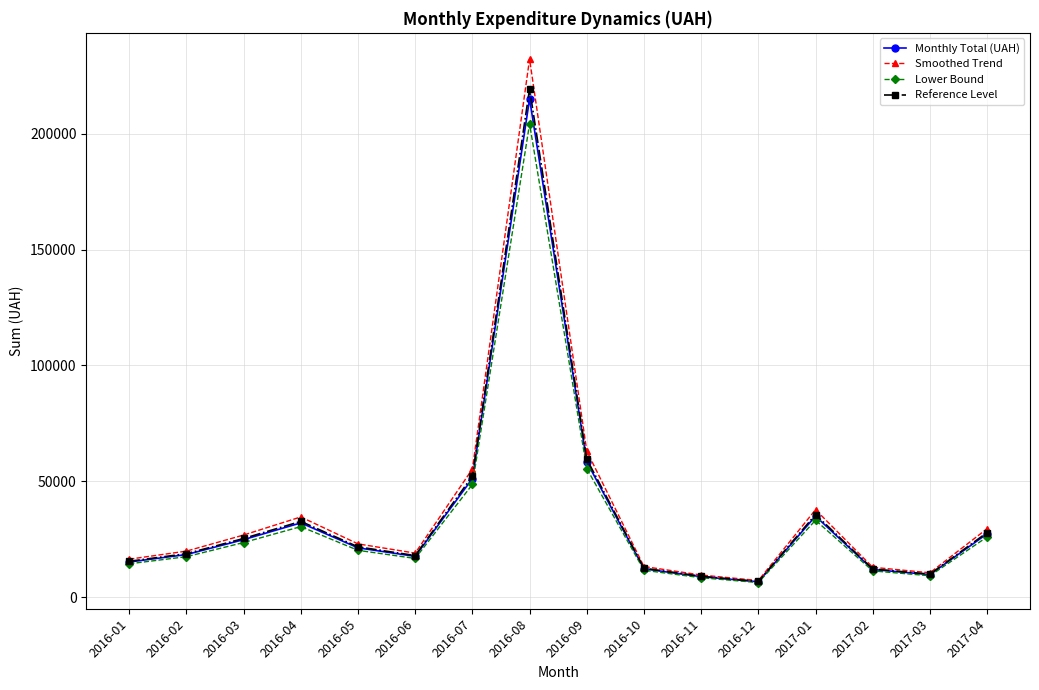

The value of Lower Bound at 2016-07 is 48672.9. True or false?

True